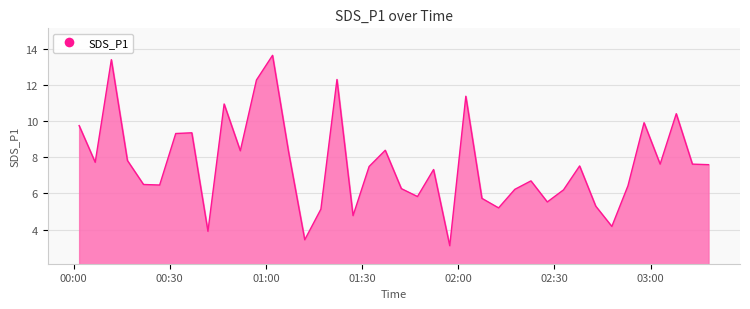

What is the difference between the maximum and minimum values?

10.6